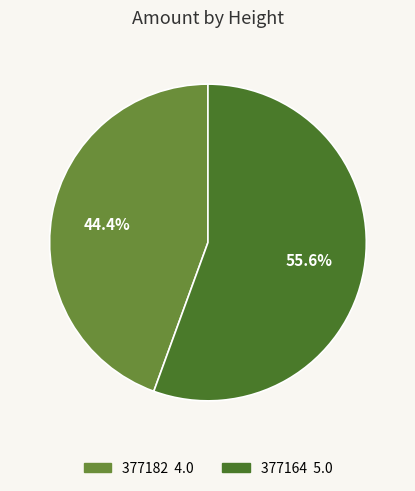

True or false: 377164 accounts for 44% of the total.

False